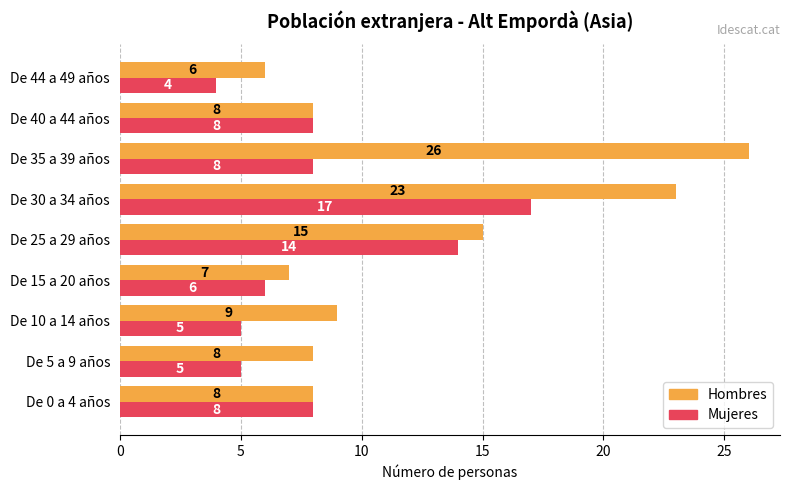

Where is Hombres nearest to the value 16?

De 25 a 29 años